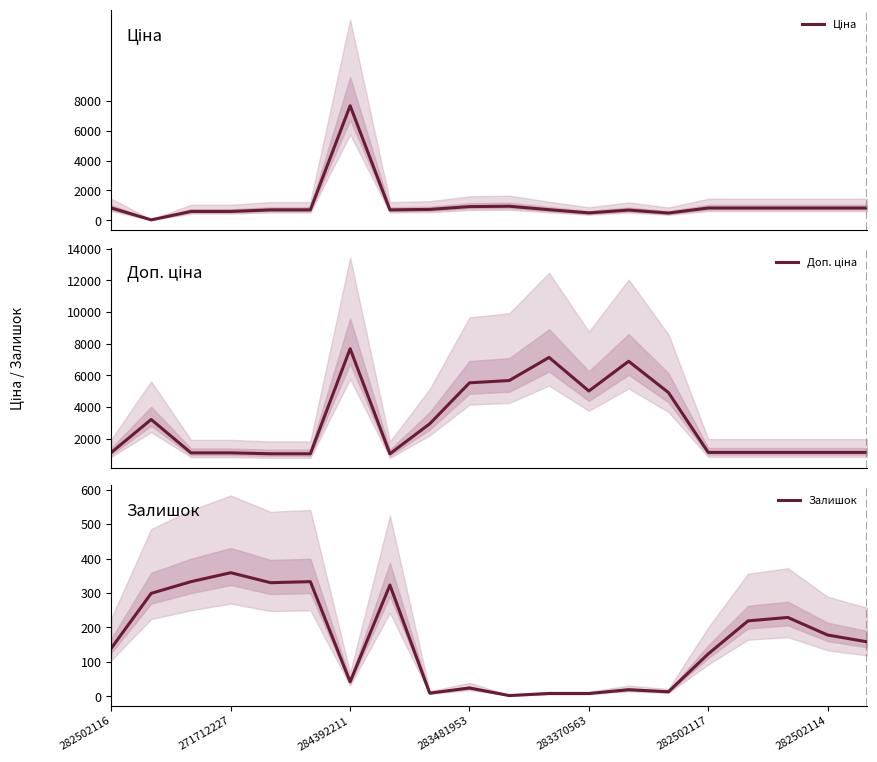

At how many categories does at least one series exceed 973?

20